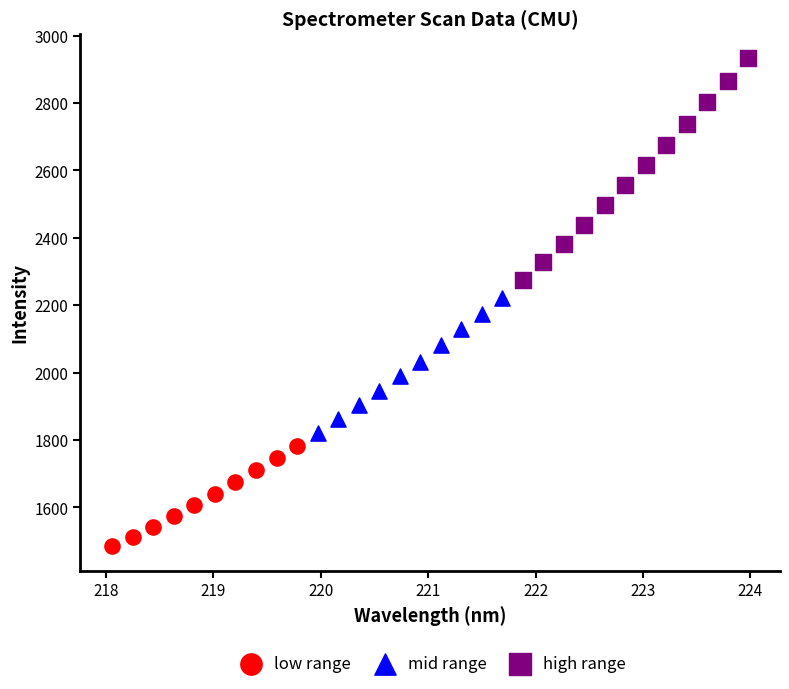

Which series has the largest Y range (max minus min)?

high range